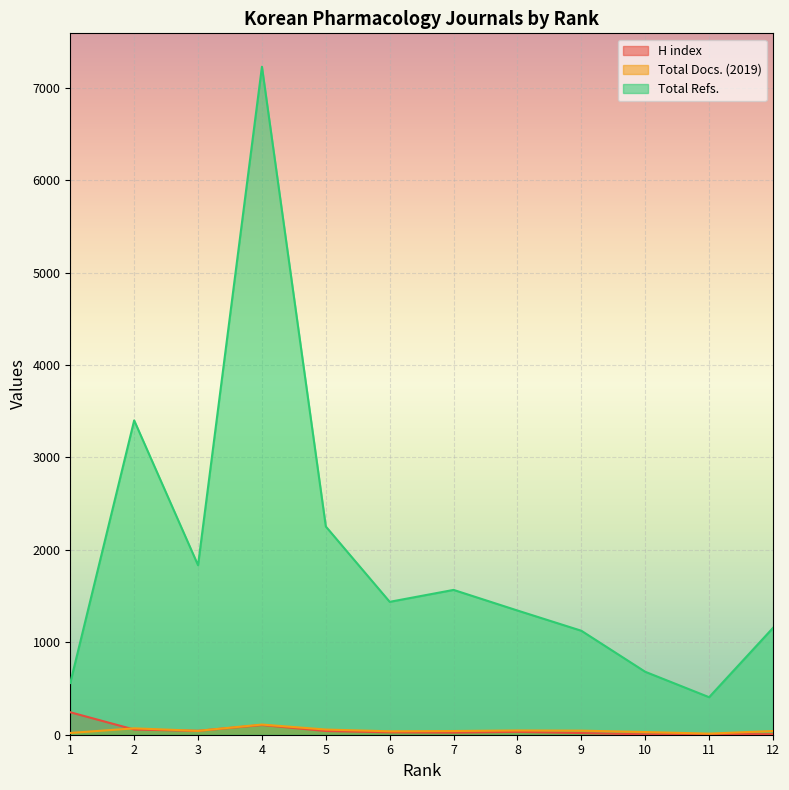

How many lines are shown in the chart?

3